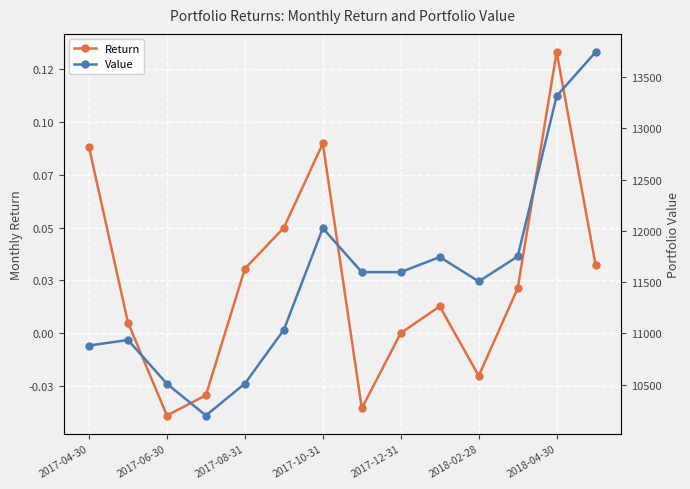

At which label does Return first exceed 0?

2017-04-30